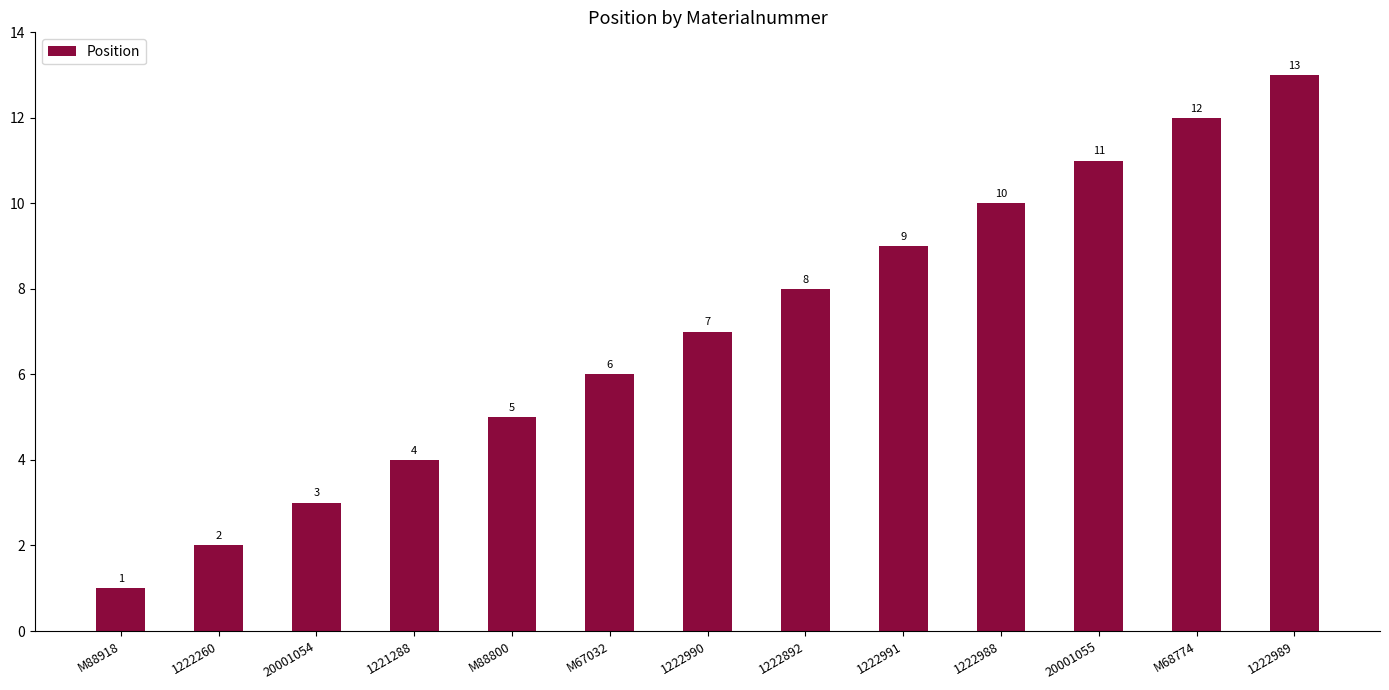

What value does the data have at 1222988?

10